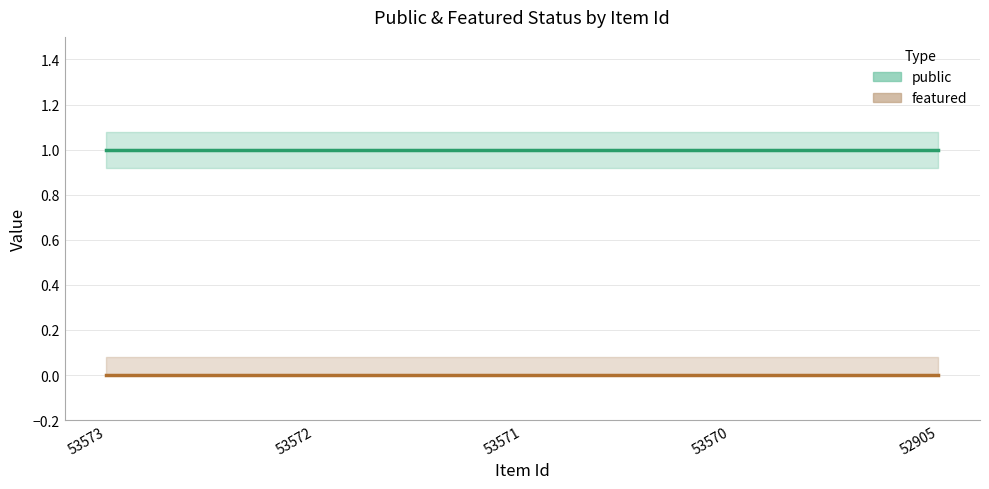

Rank the series by their maximum value, from highest to lowest.

public, featured